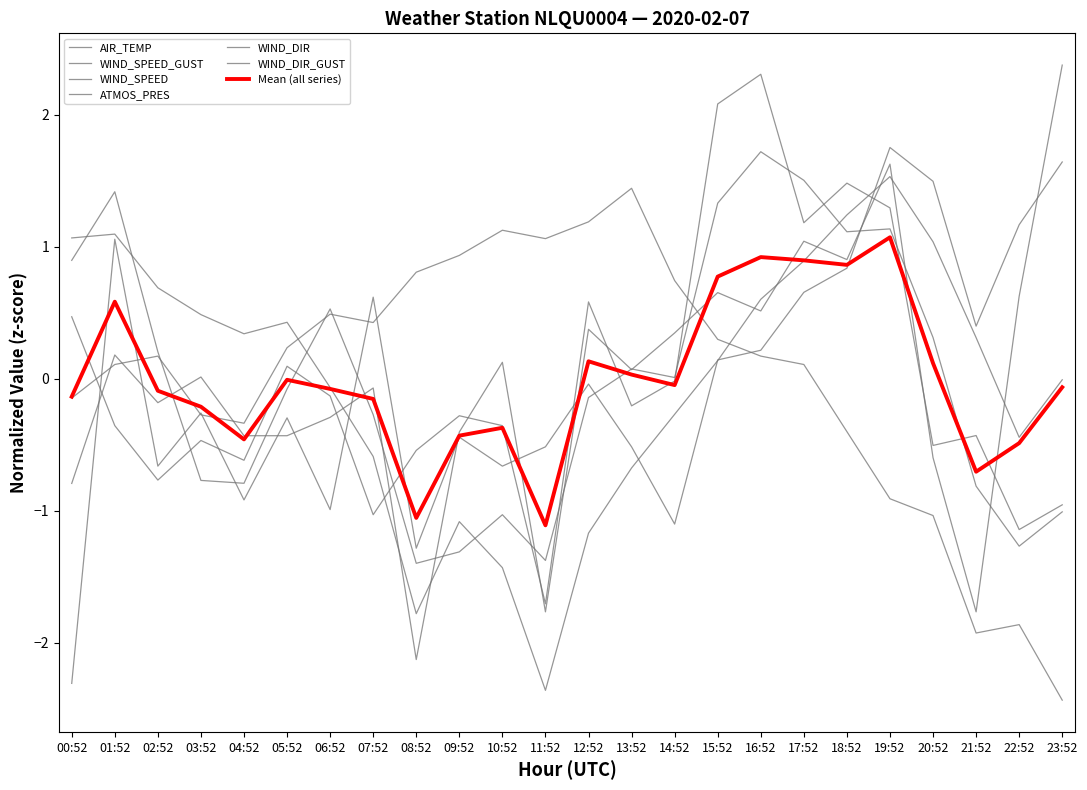

What is the label of the 16th point from the left?

15:52